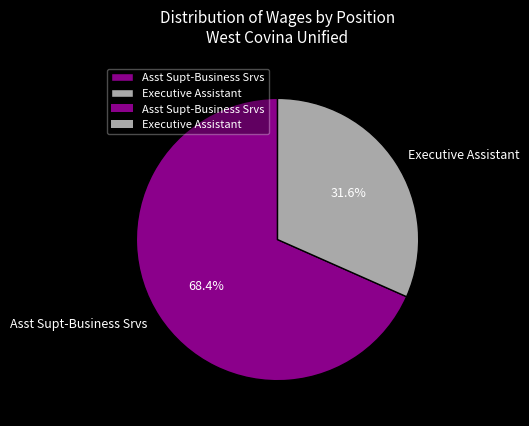

What is the largest slice in the pie chart?

Asst Supt-Business Srvs